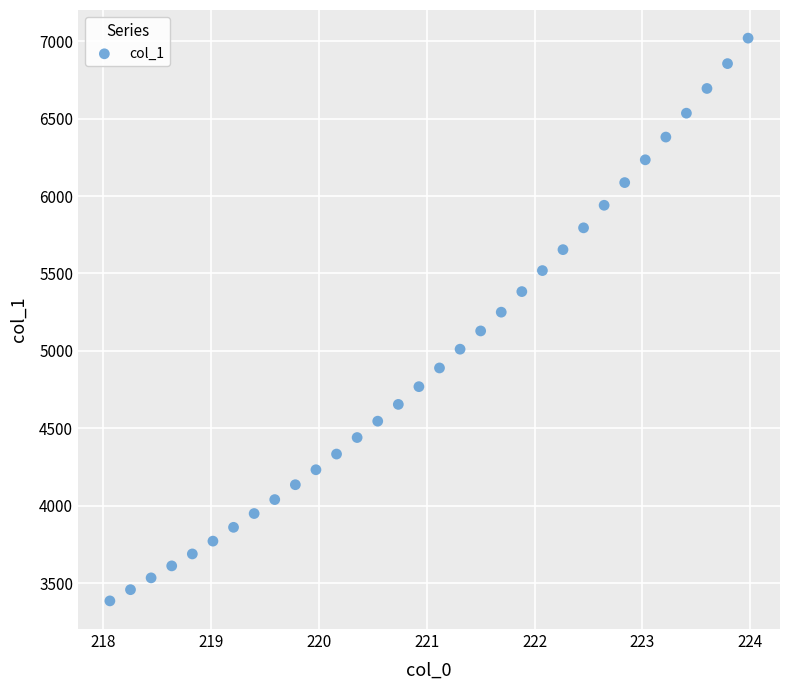

What is the range of X values (max minus min)?

5.9